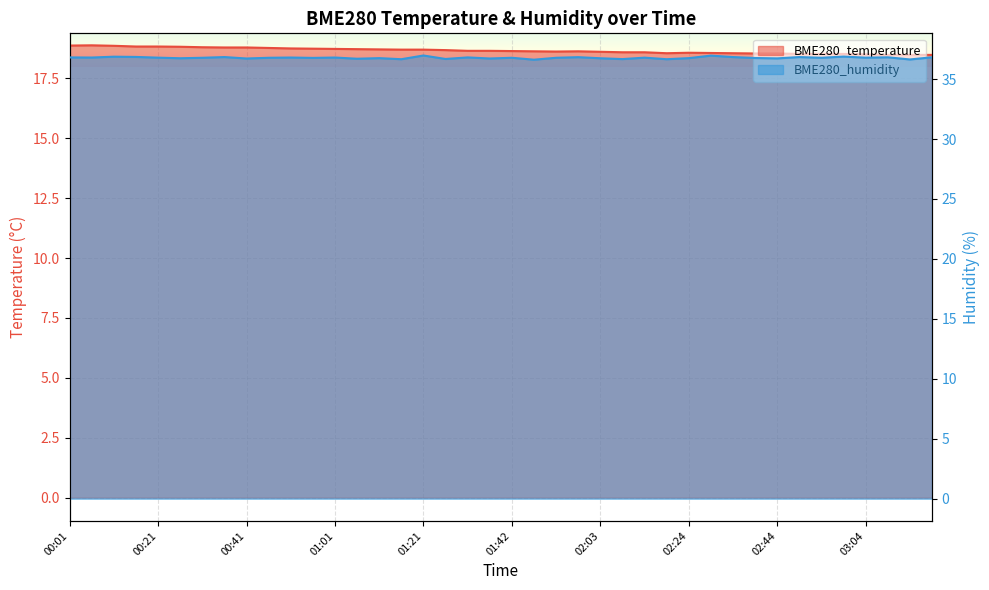

Is it true that BME280_humidity equals 36.8 at 01:32?

True